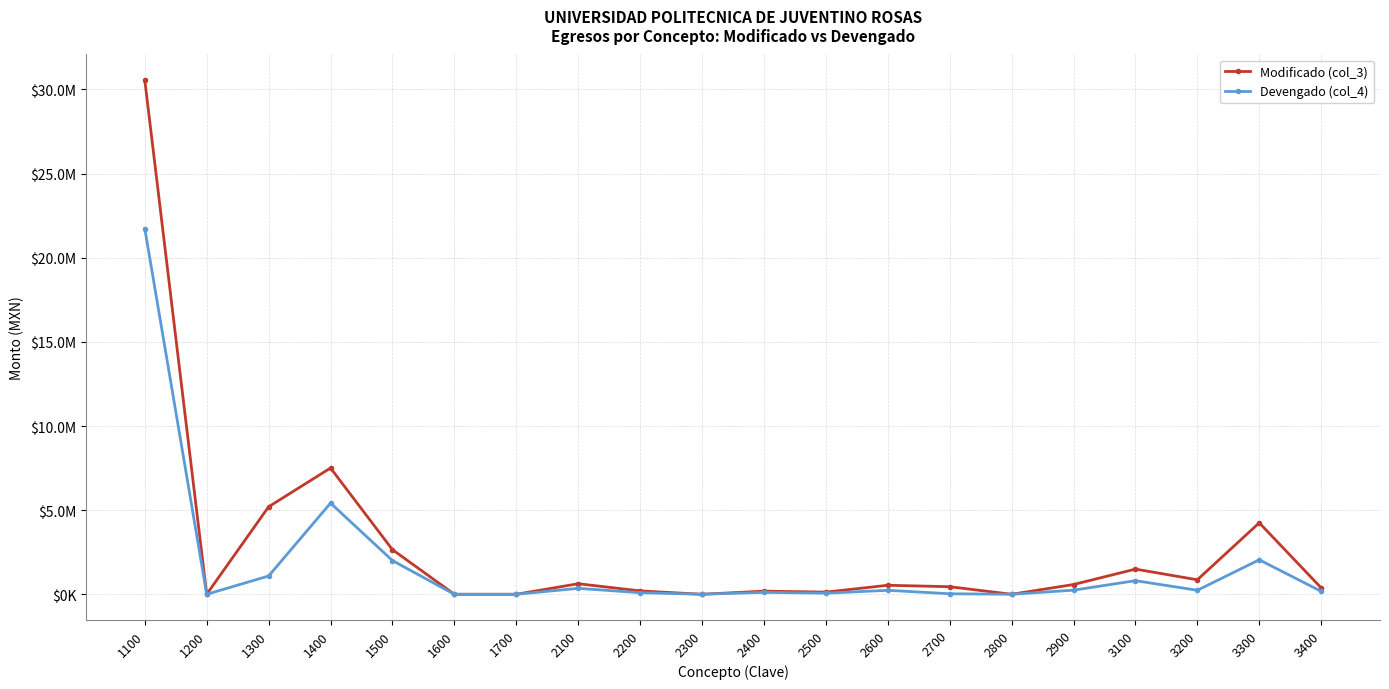

List the series in order of their overall mean, highest first.

Modificado (col_3), Devengado (col_4)